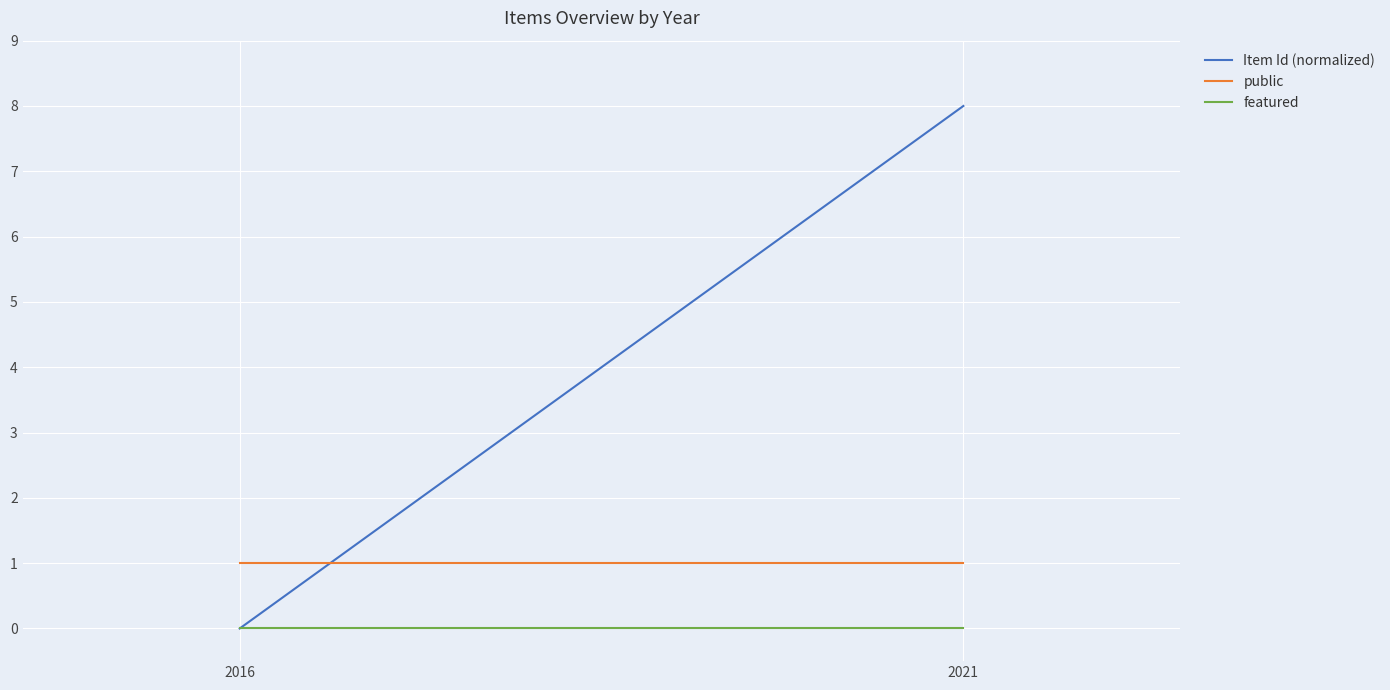

Does the chart display data point markers on the line(s)?

No